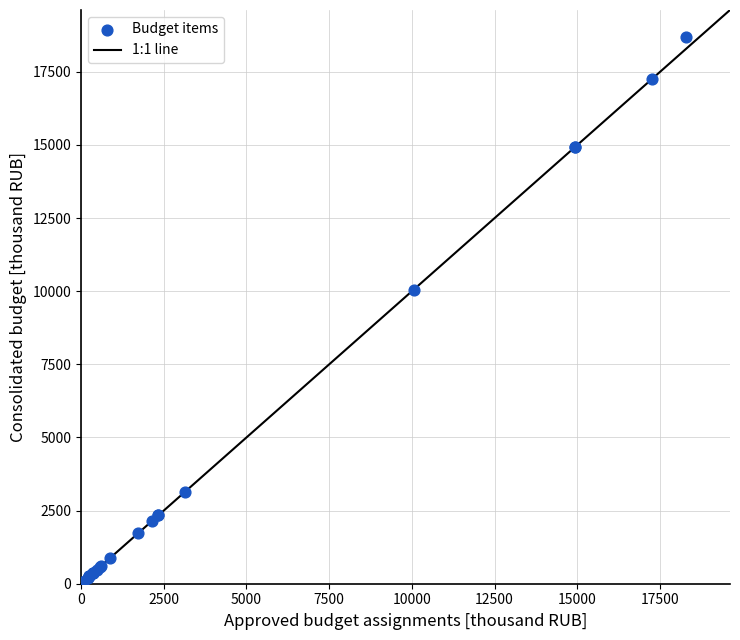

What Y value in the scatter plot is closest to 9344?

10054.4